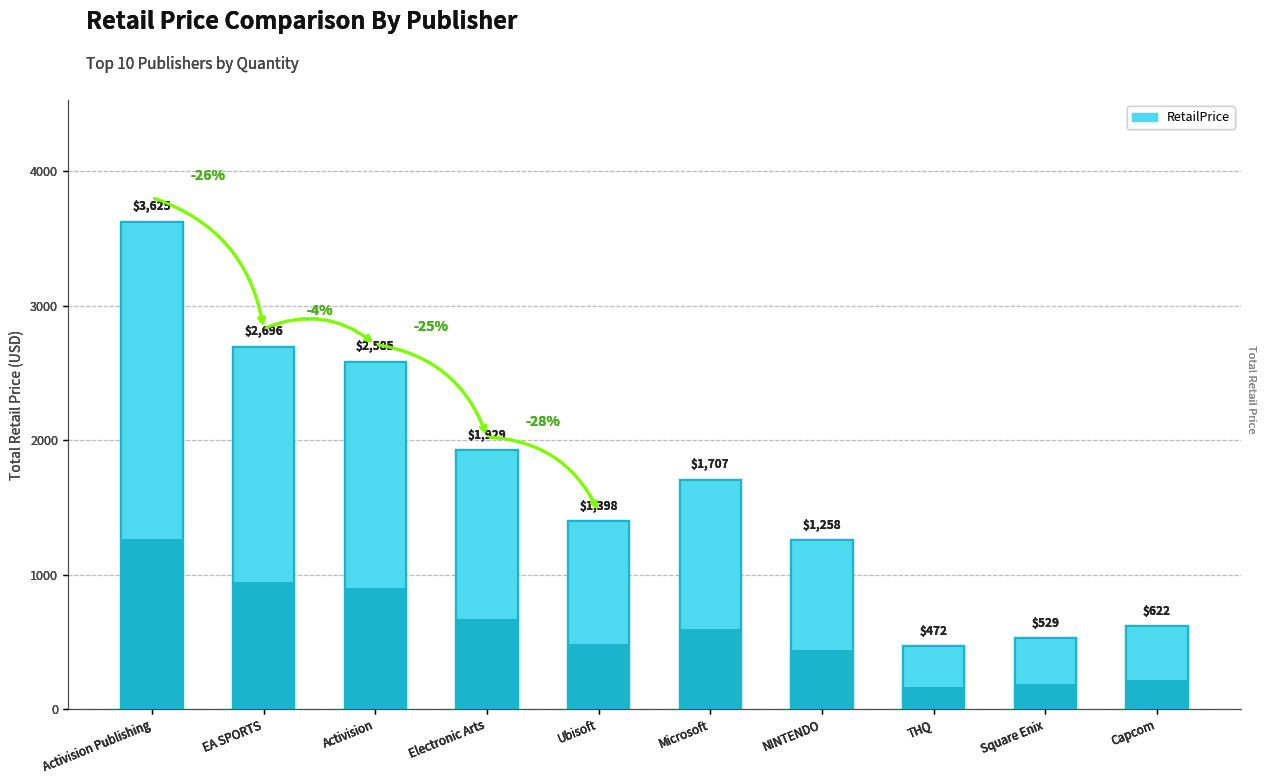

At which category does the chart reach its minimum across all series?

THQ